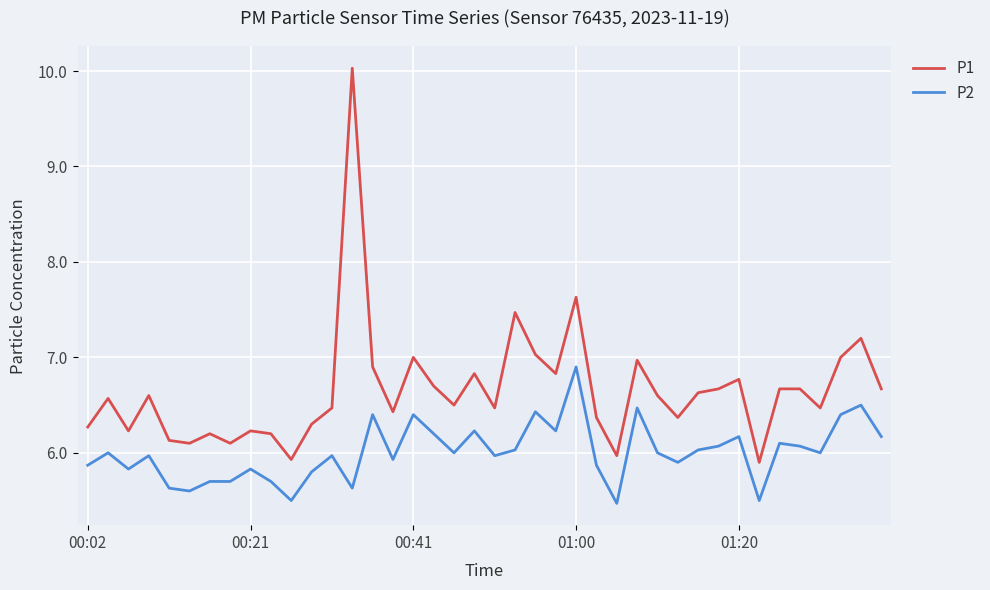

Which series has the largest range (max minus min)?

P1